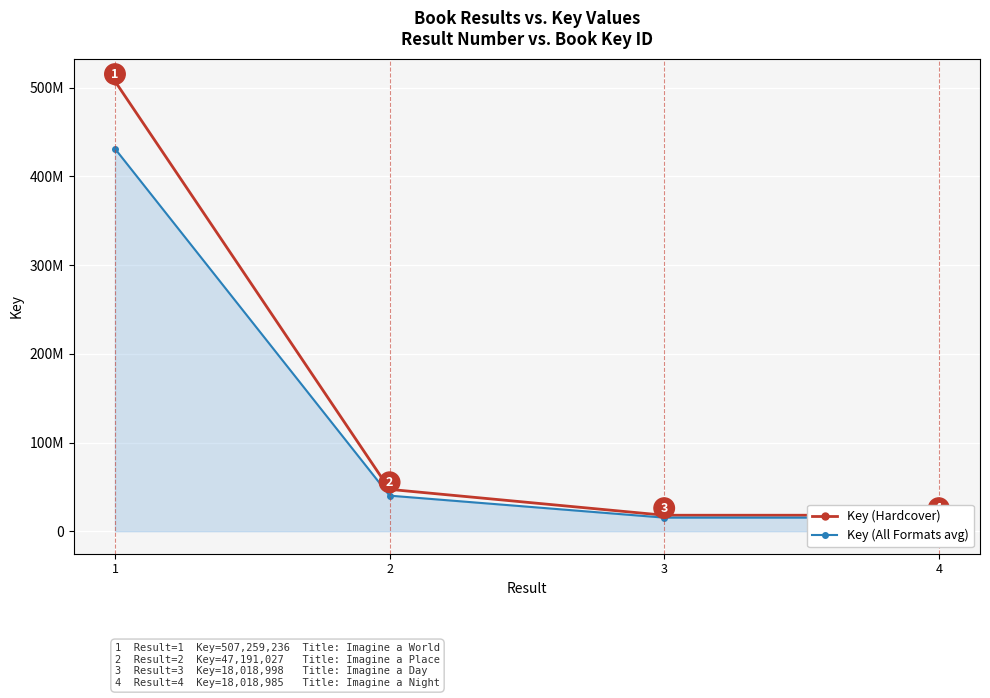

List the series in order of their peak value, lowest first.

Key (All Formats avg), Key (Hardcover)